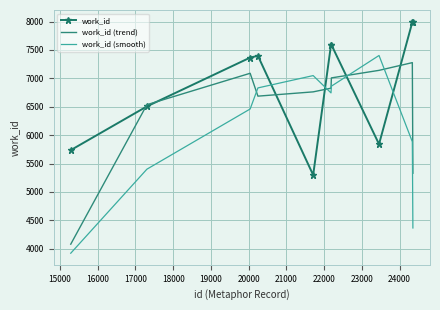

Which series ends up on top after the final intersection of work_id (smooth) and work_id?

work_id